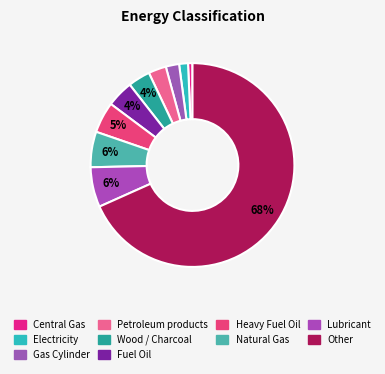

How many segments does this pie chart have?

10